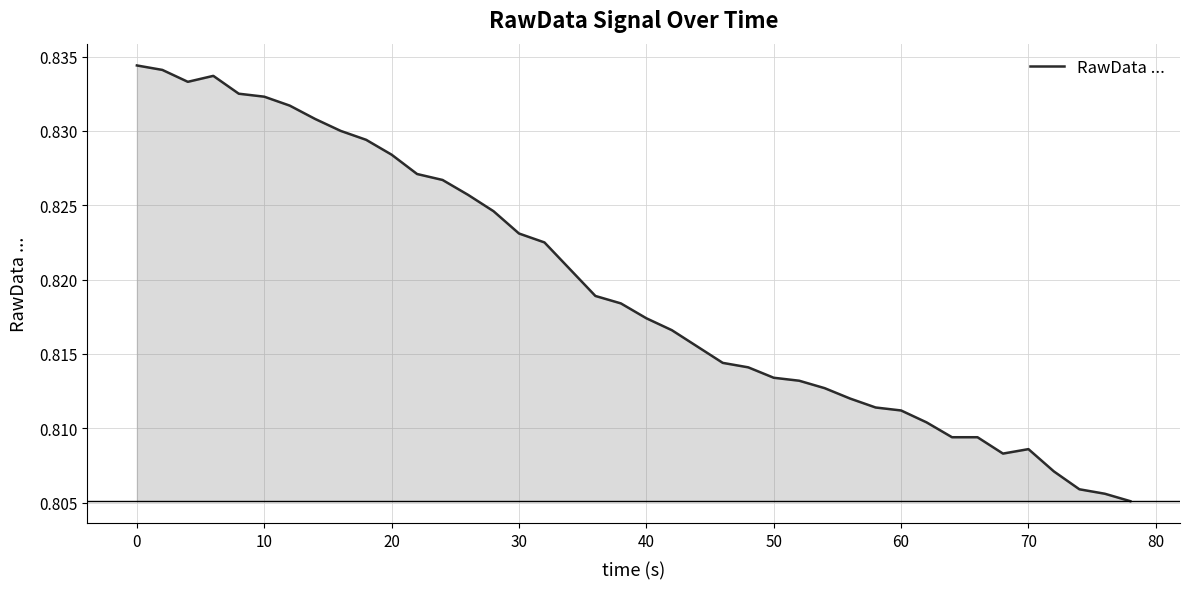

Count the values in the range 0 to 1.

40